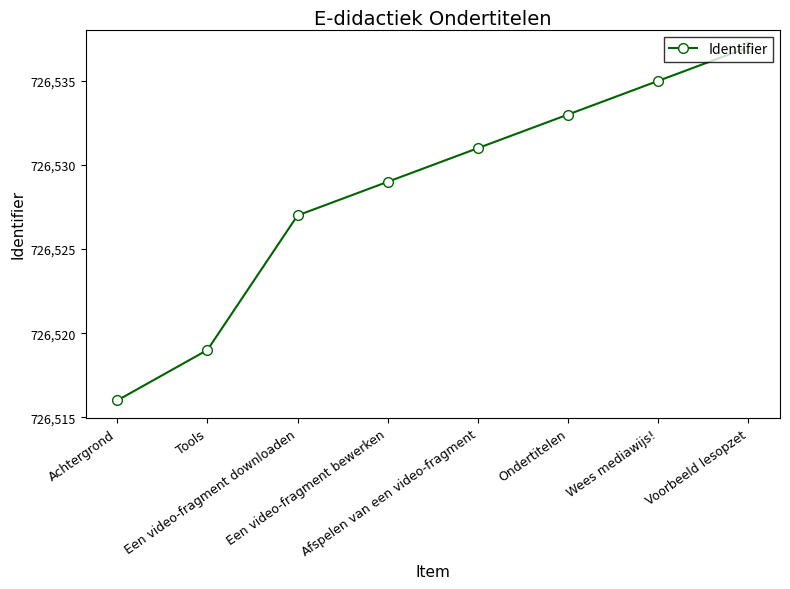

The chart shows a value of 1153378 at Afspelen van een video-fragment. True or false?

False